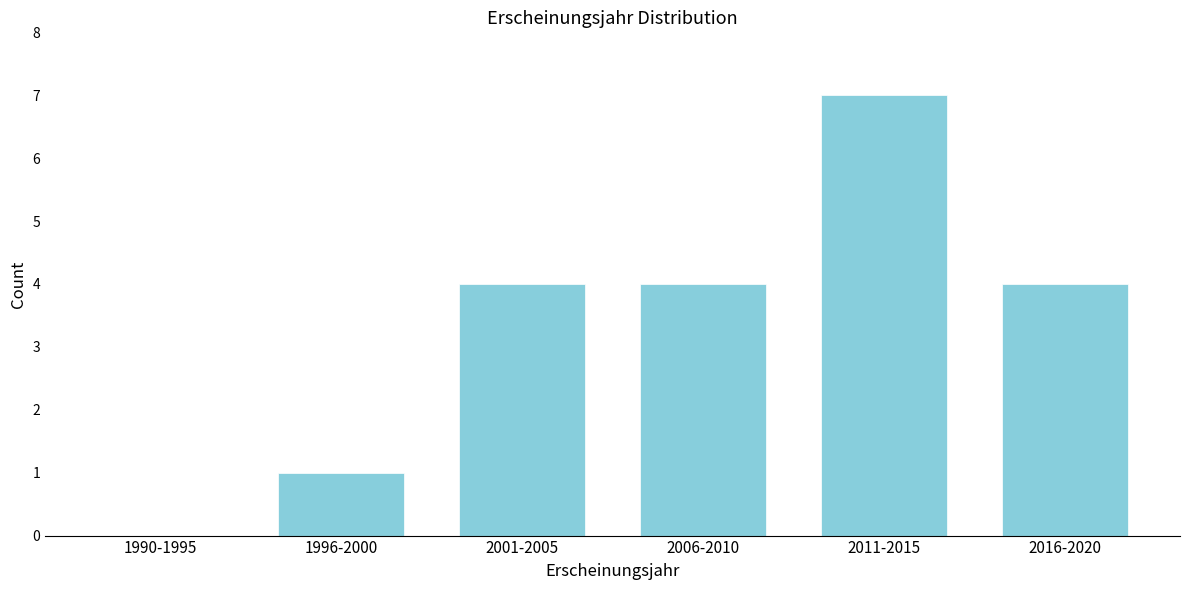

Reading left to right, what are all the values shown in this chart?

1990-1995=0	1996-2000=1	2001-2005=4	2006-2010=4	2011-2015=7	2016-2020=4